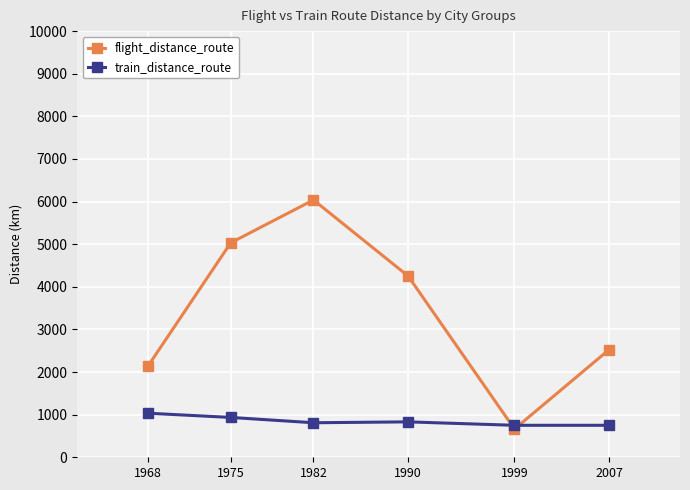

The value of flight_distance_route at 1990 is 4253.6. True or false?

True